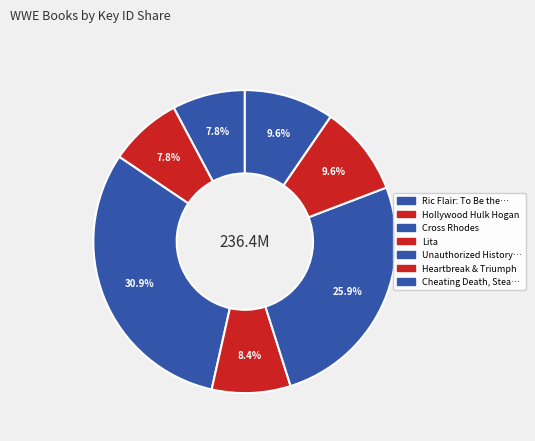

Count the number of slices in the pie.

7